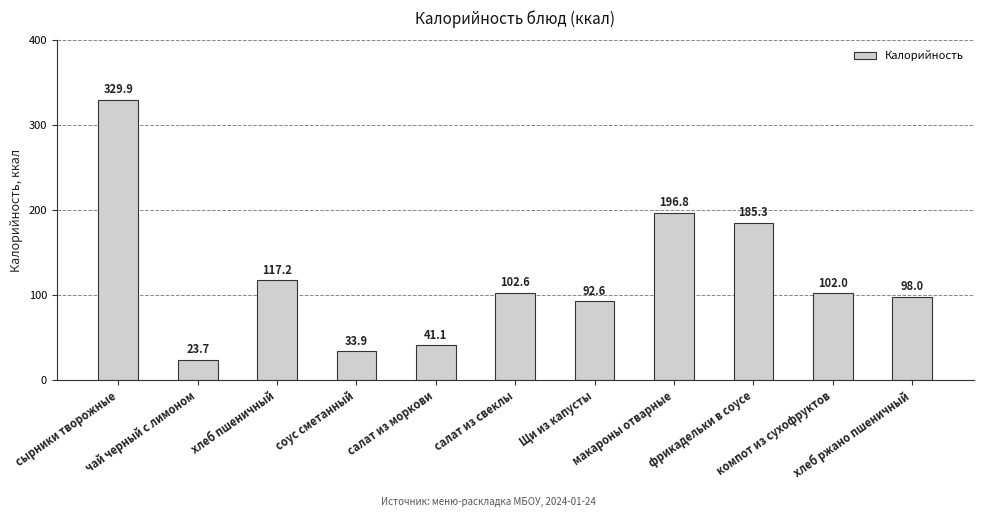

Does the chart contain stacked bars?

No